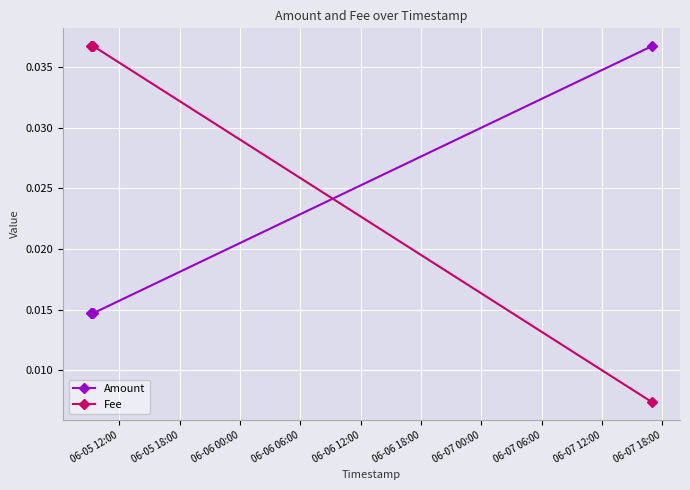

List the series in order of their overall mean, lowest first.

Amount, Fee